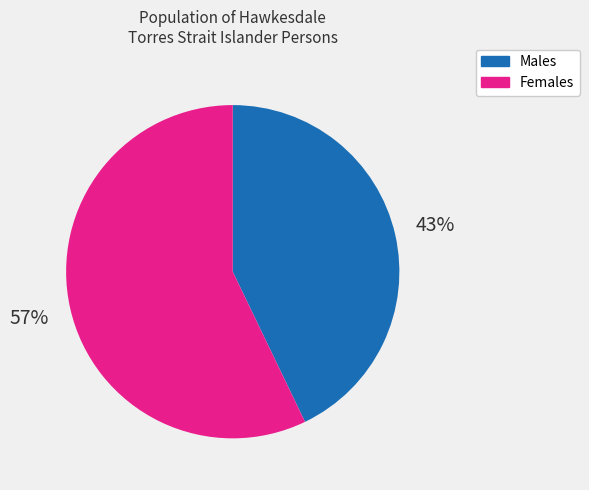

The Males slice represents 43% of the pie. True or false?

True